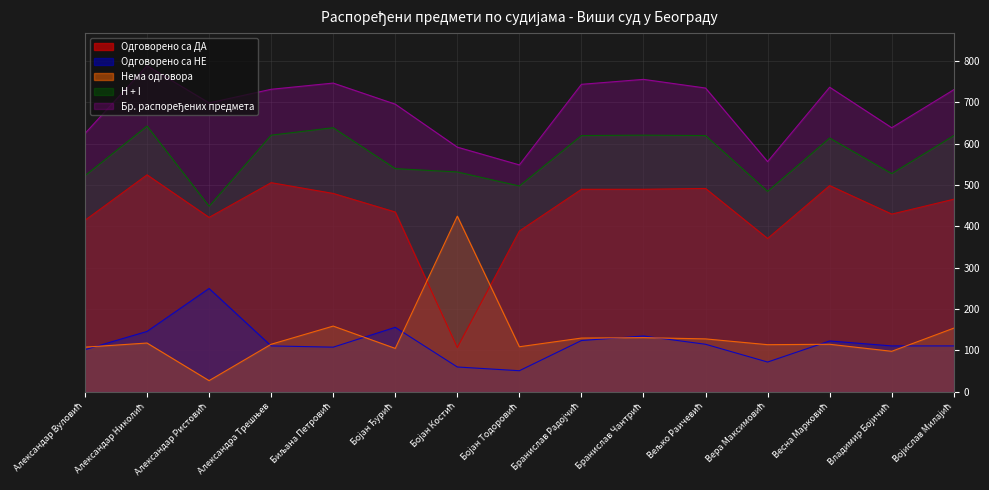

Reading left to right, transcribe all the data shown in this chart.

Одговорено са ДА: Александар Вуловић=415	Александар Николић=525	Александар Ристовић=422	Александра Трешњев=506	Биљана Петровић=480	Бојан Ђурић=435	Бојан Костић=107	Бојан Тодоровић=389	Бранислав Радојчић=490	Бранислав Чантрић=490	Вељко Раичевић=492	Вера Максимовић=371	Весна Марковић=499	Владимир Бојичић=430	Војислав Милајић=466
Одговорено са НЕ: Александар Вуловић=102	Александар Николић=146	Александар Ристовић=250	Александра Трешњев=111	Биљана Петровић=108	Бојан Ђурић=156	Бојан Костић=60	Бојан Тодоровић=51	Бранислав Радојчић=124	Бранислав Чантрић=135	Вељко Раичевић=115	Вера Максимовић=72	Весна Марковић=123	Владимир Бојичић=111	Војислав Милајић=111
Нема одговора: Александар Вуловић=108	Александар Николић=118	Александар Ристовић=27	Александра Трешњев=115	Биљана Петровић=159	Бојан Ђурић=105	Бојан Костић=425	Бојан Тодоровић=109	Бранислав Радојчић=130	Бранислав Чантрић=131	Вељко Раичевић=128	Вера Максимовић=114	Весна Марковић=115	Владимир Бојичић=98	Војислав Милајић=154
H + I: Александар Вуловић=523	Александар Николић=643	Александар Ристовић=449	Александра Трешњев=621	Биљана Петровић=639	Бојан Ђурић=540	Бојан Костић=532	Бојан Тодоровић=498	Бранислав Радојчић=620	Бранислав Чантрић=621	Вељко Раичевић=620	Вера Максимовић=485	Весна Марковић=614	Владимир Бојичић=528	Војислав Милајић=620
Бр. распоређених предмета: Александар Вуловић=625	Александар Николић=789	Александар Ристовић=699	Александра Трешњев=732	Биљана Петровић=747	Бојан Ђурић=696	Бојан Костић=592	Бојан Тодоровић=549	Бранислав Радојчић=744	Бранислав Чантрић=756	Вељко Раичевић=735	Вера Максимовић=557	Весна Марковић=737	Владимир Бојичић=639	Војислав Милајић=731